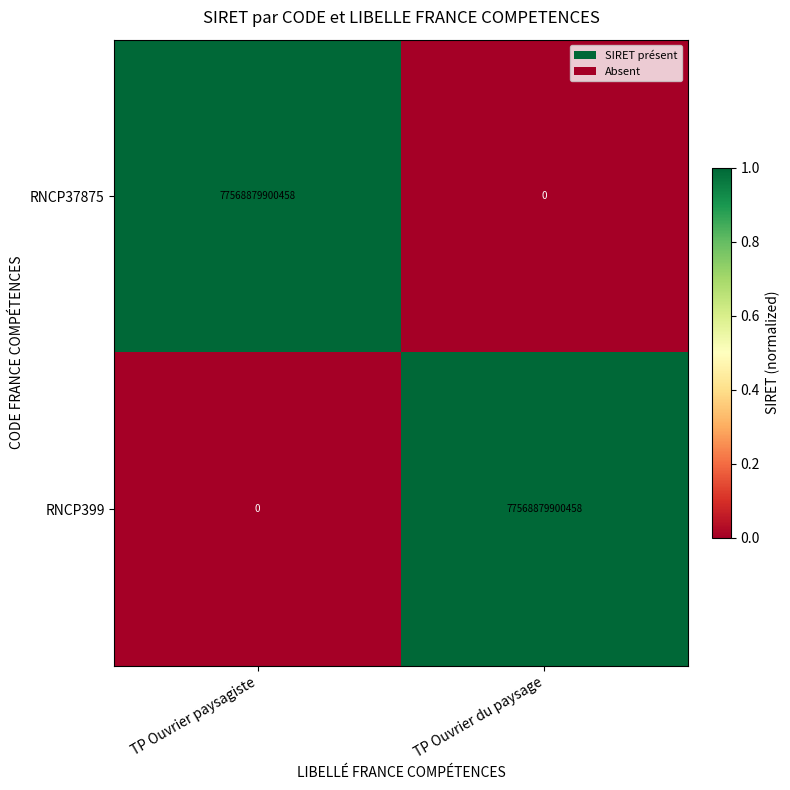

The value of RNCP37875 at TP Ouvrier paysagiste is 77568879900458. True or false?

True